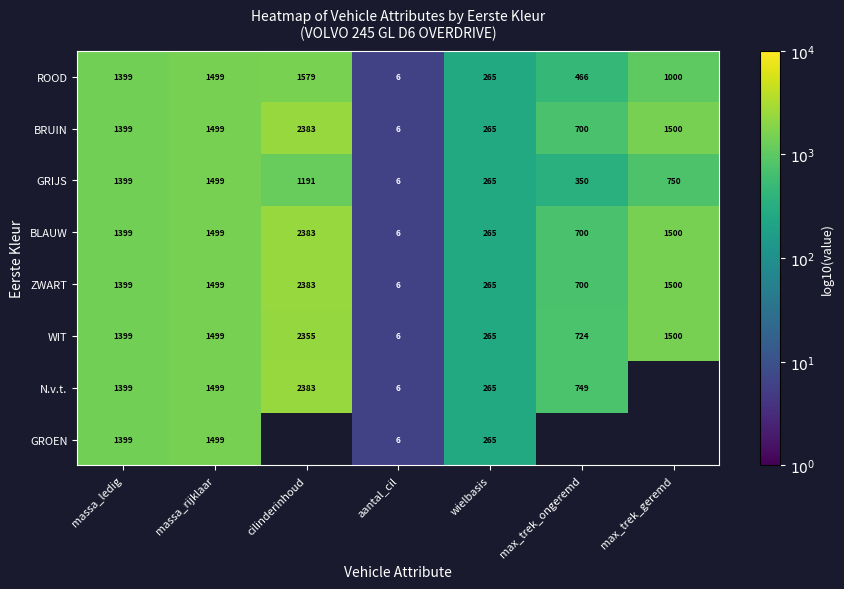

At which label does GRIJS first exceed 750?

massa_ledig